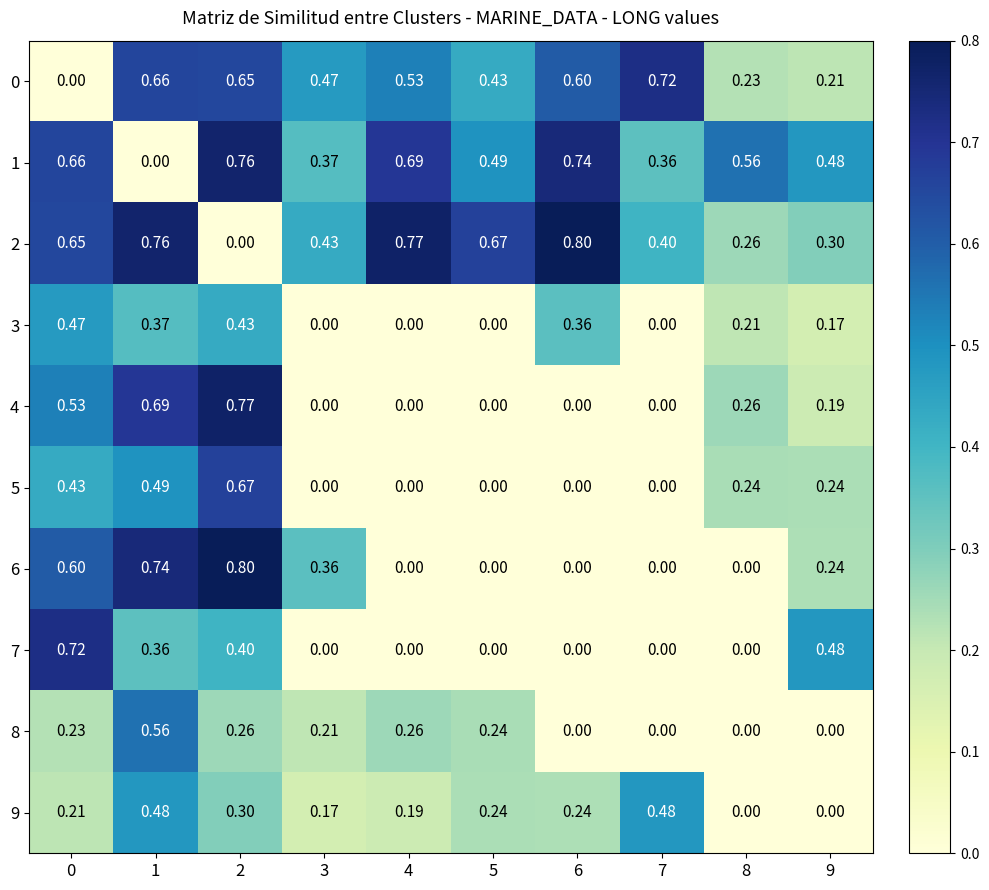

How many data points does each series have?

10